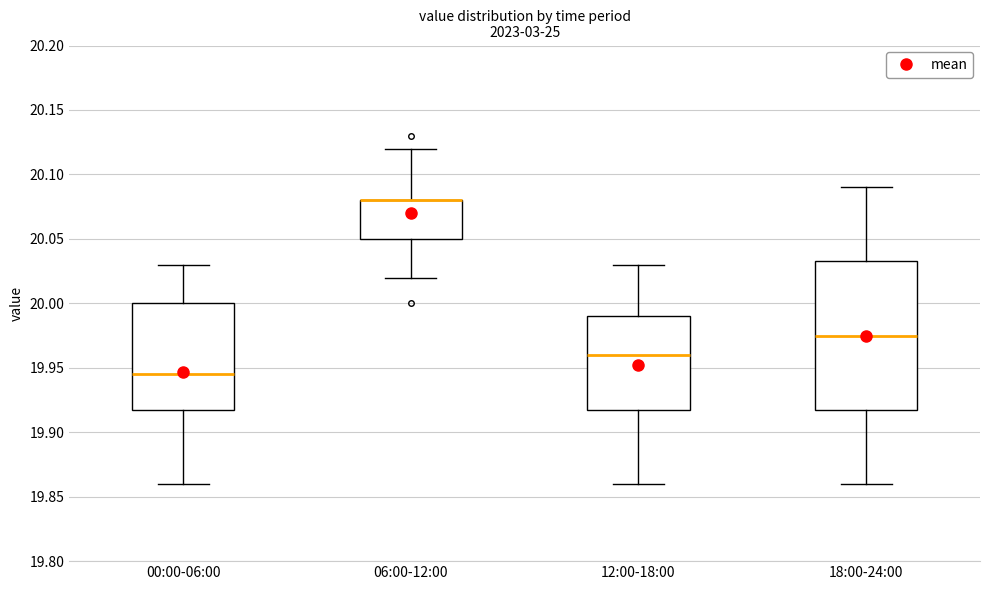

Reading left to right, transcribe this box plot: for each box, give where its median line is, the range the box spans, and where its two whiskers end, as read against the y-axis. The values are not printed on the chart, so give them approximately, as read against the axis.

00:00-06:00: median 19.945, box 19.920 to 20.000, whiskers 19.860 to 20.030
06:00-12:00: median 20.080 (drawn on the box's upper edge), box 20.050 to 20.080, whiskers 20.020 to 20.120
12:00-18:00: median 19.960, box 19.920 to 19.990, whiskers 19.860 to 20.030
18:00-24:00: median 19.975, box 19.920 to 20.035, whiskers 19.860 to 20.090